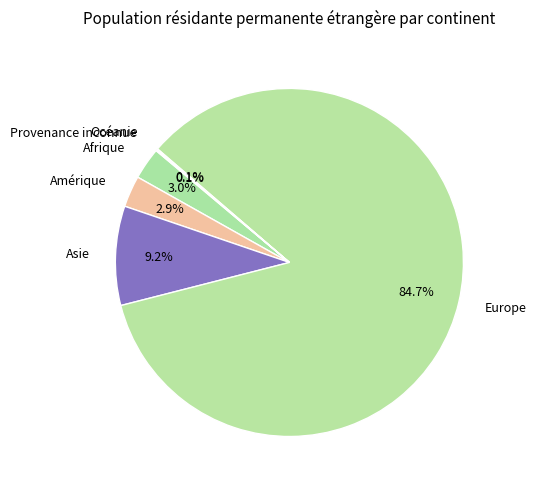

Is there any slice that represents more than half of the pie?

Yes